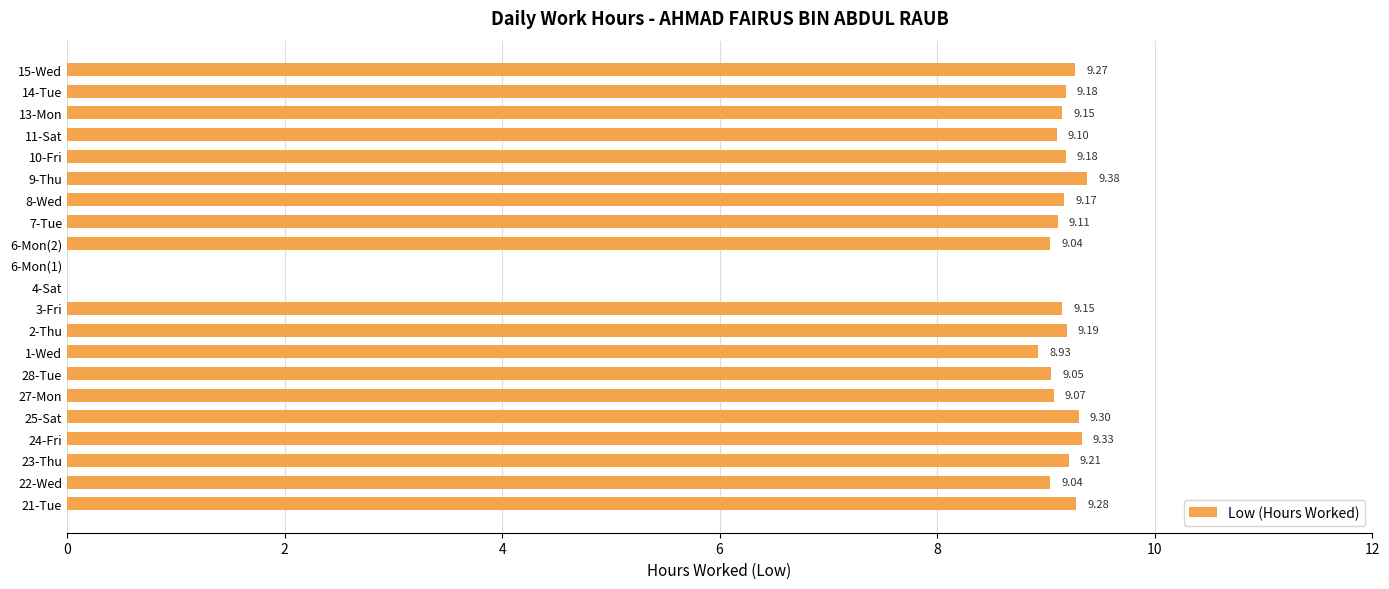

What is the sum of all values?

174.1